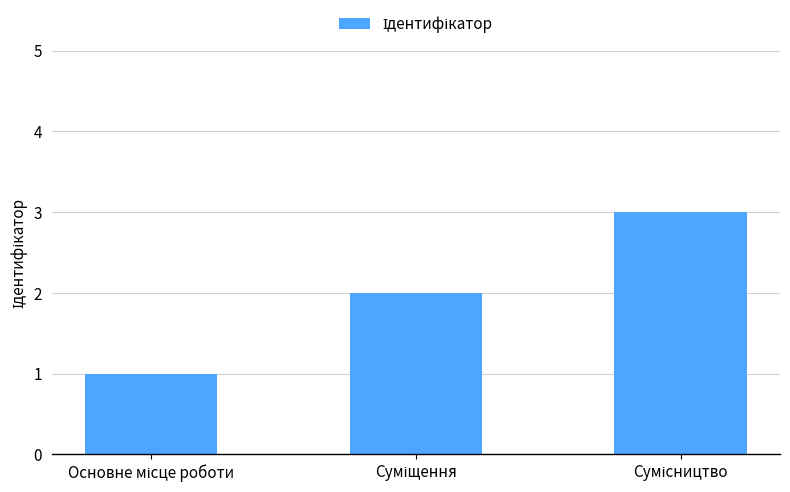

What is the greatest value displayed?

3